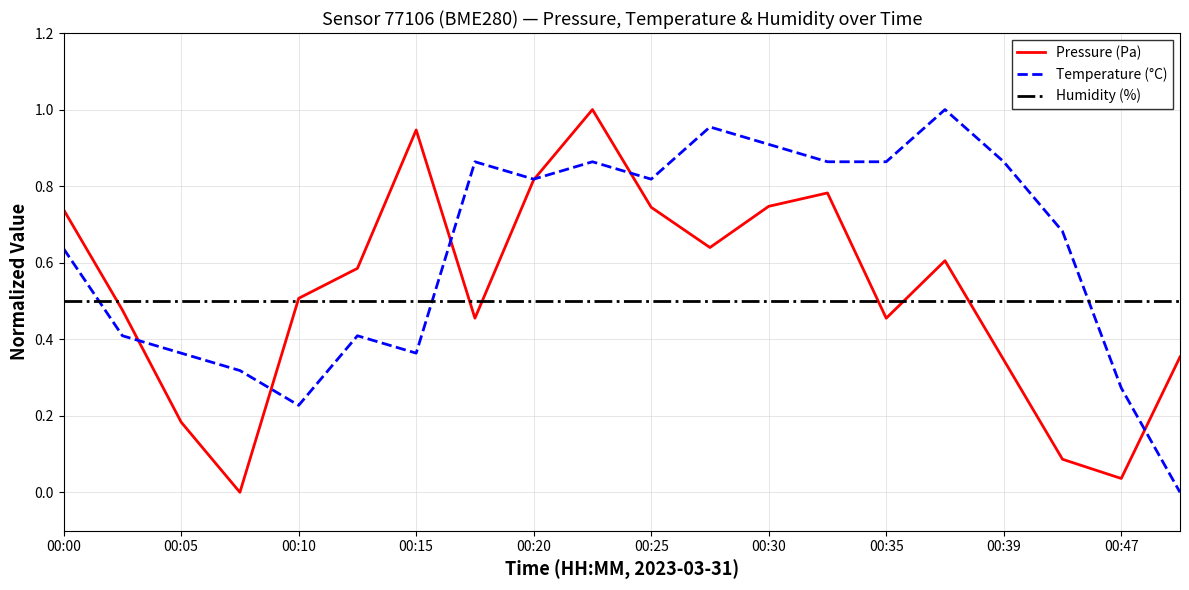

After their last crossing, which series has the higher values: Temperature (°C) or Humidity (%)?

Humidity (%)